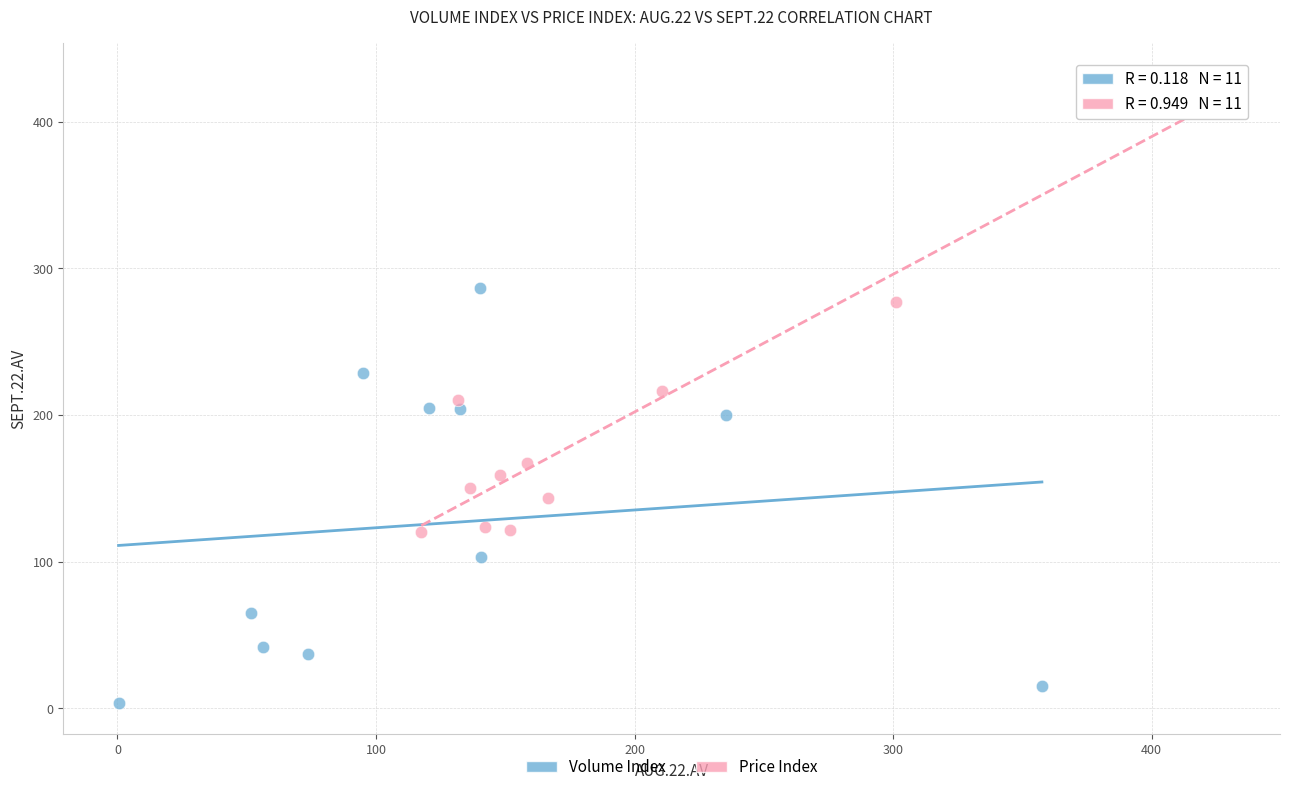

Which series contains the highest Y value?

Price Index